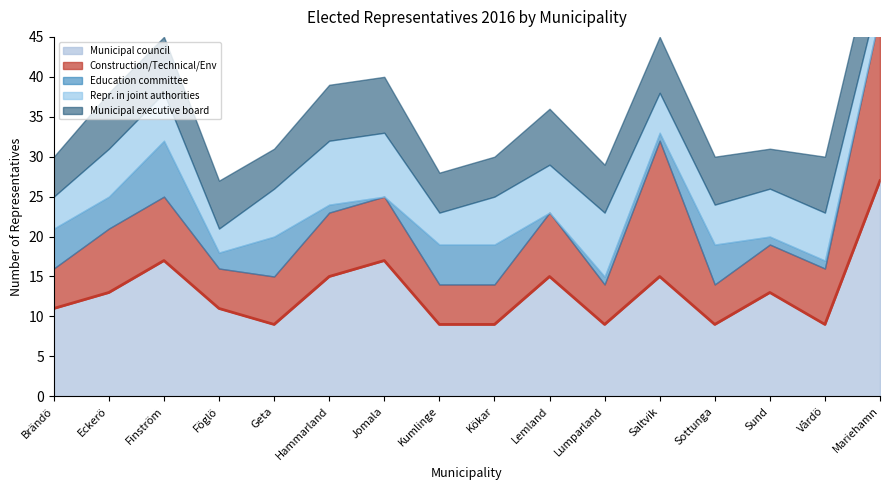

True or false: Municipal council and Municipal executive board intersect in this chart.

False